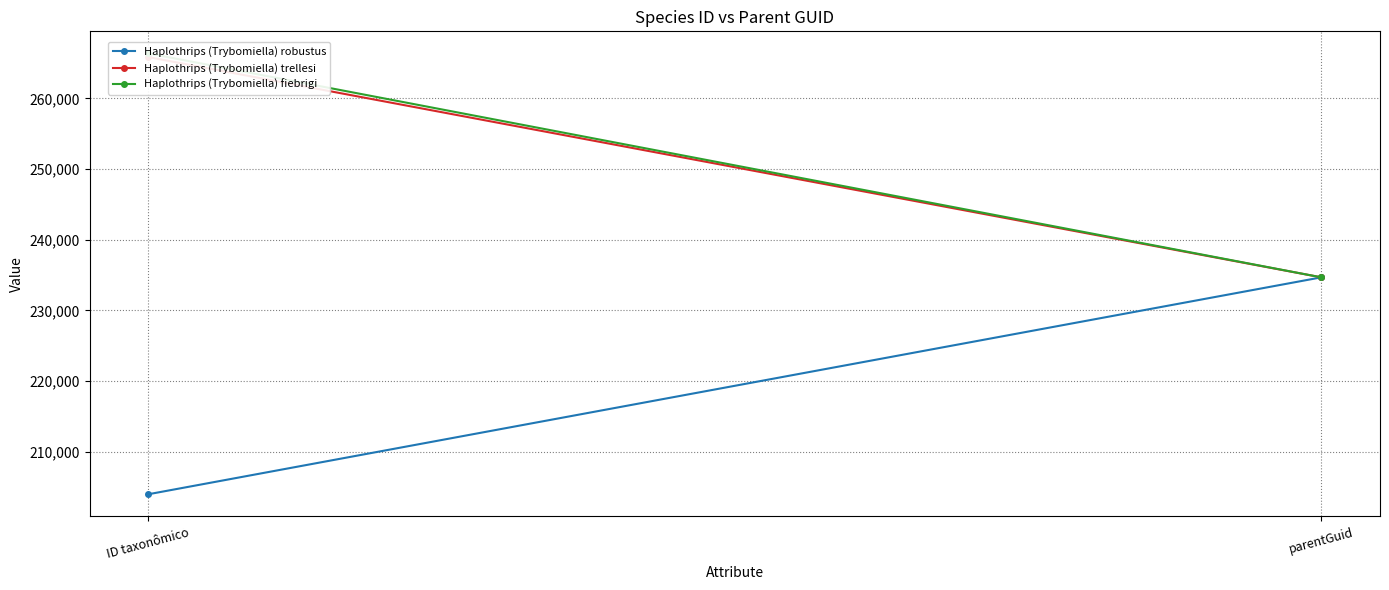

What is the sum of all Haplothrips (Trybomiella) fiebrigi values?

501063